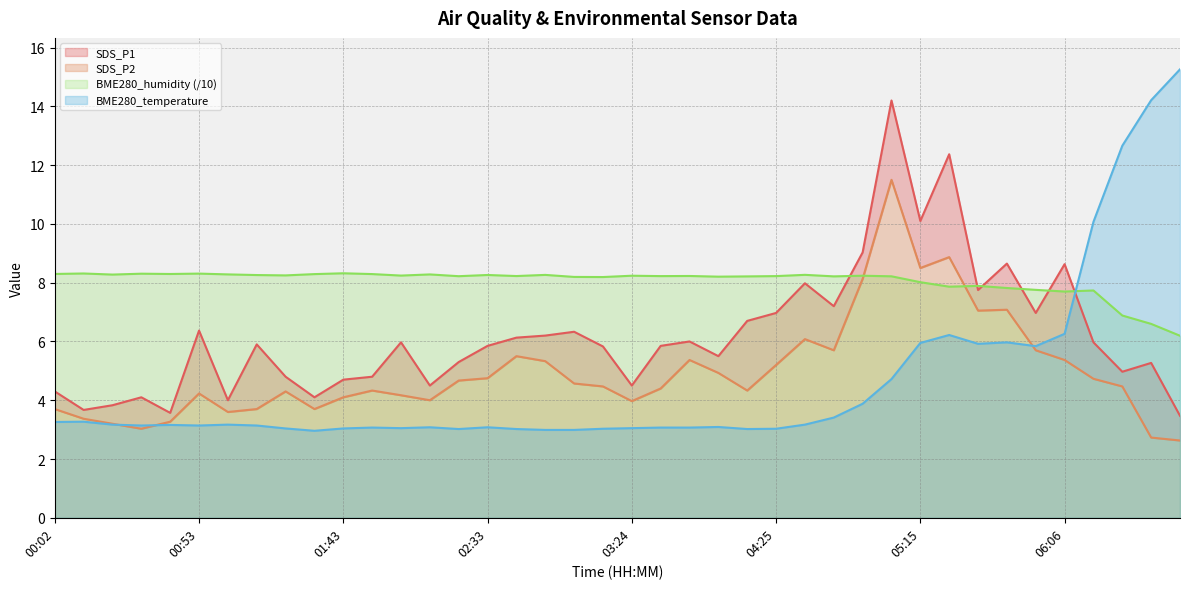

Between 05:55 and 02:13, which is larger?

05:55